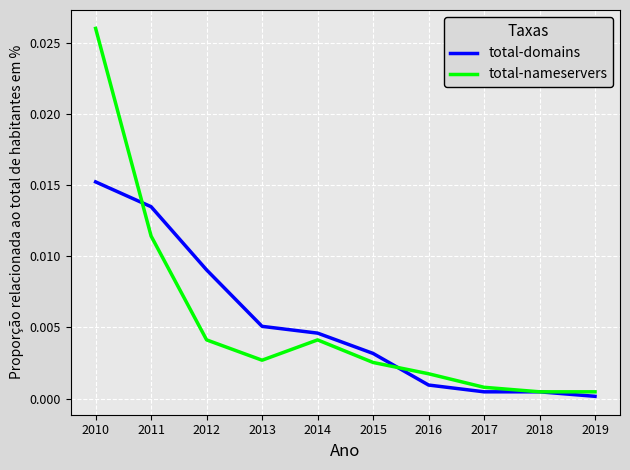

Which series has the largest range (max minus min)?

total-nameservers